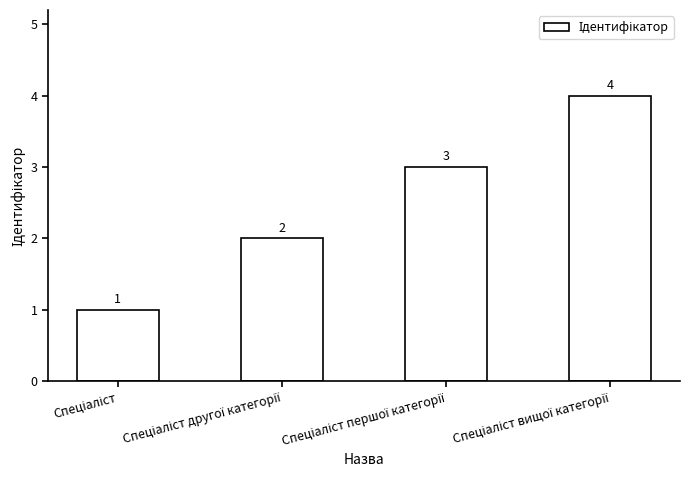

What is the maximum value shown in the chart?

4